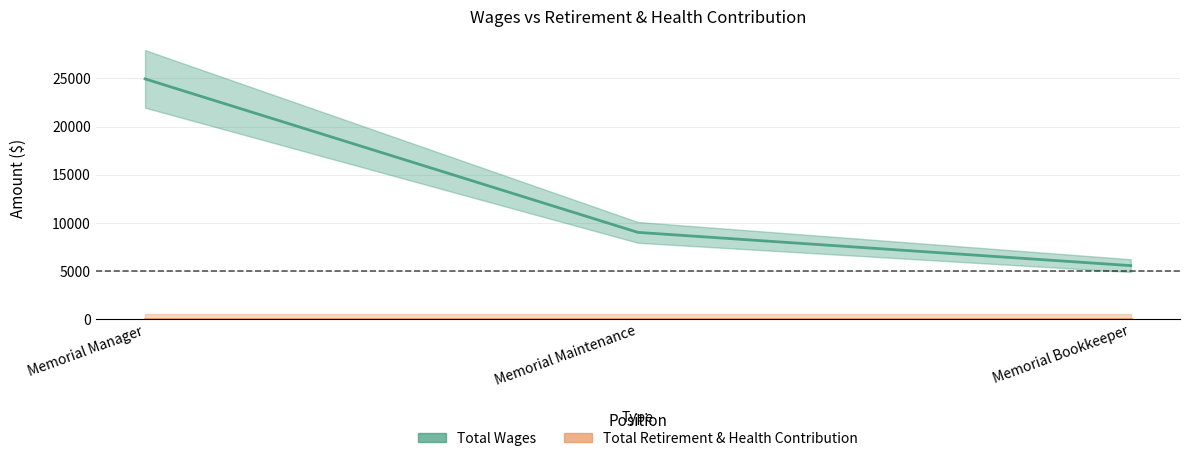

The value of Total Wages at Memorial Bookkeeper is 7543. True or false?

False